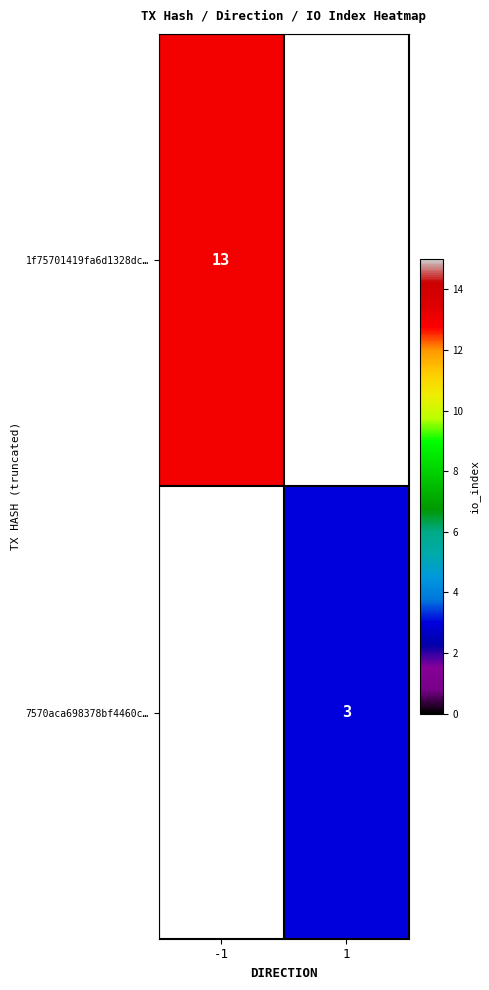

Is it true that 1f75701419fa6d1328dc… equals 22 at -1?

False